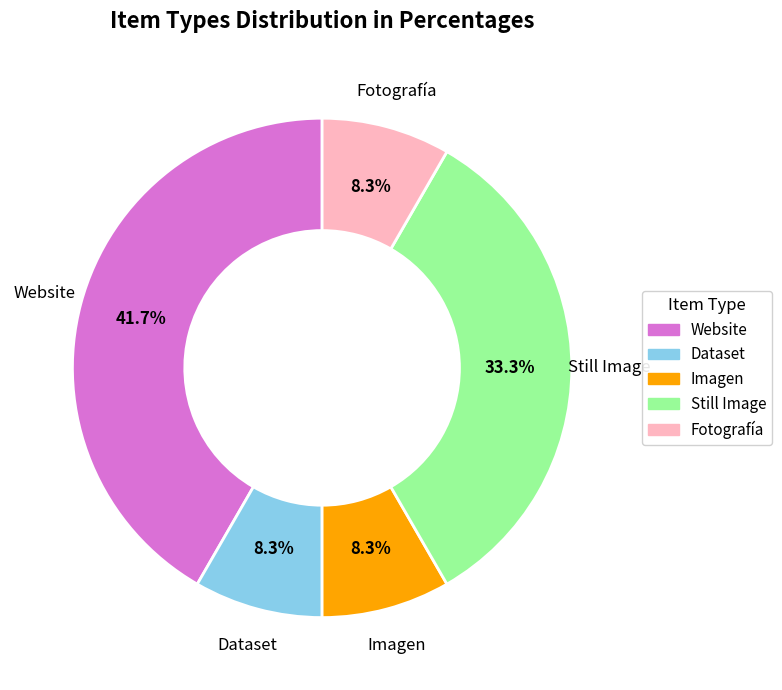

Approximately how many times larger is the value at Imagen compared to Website?

0.2